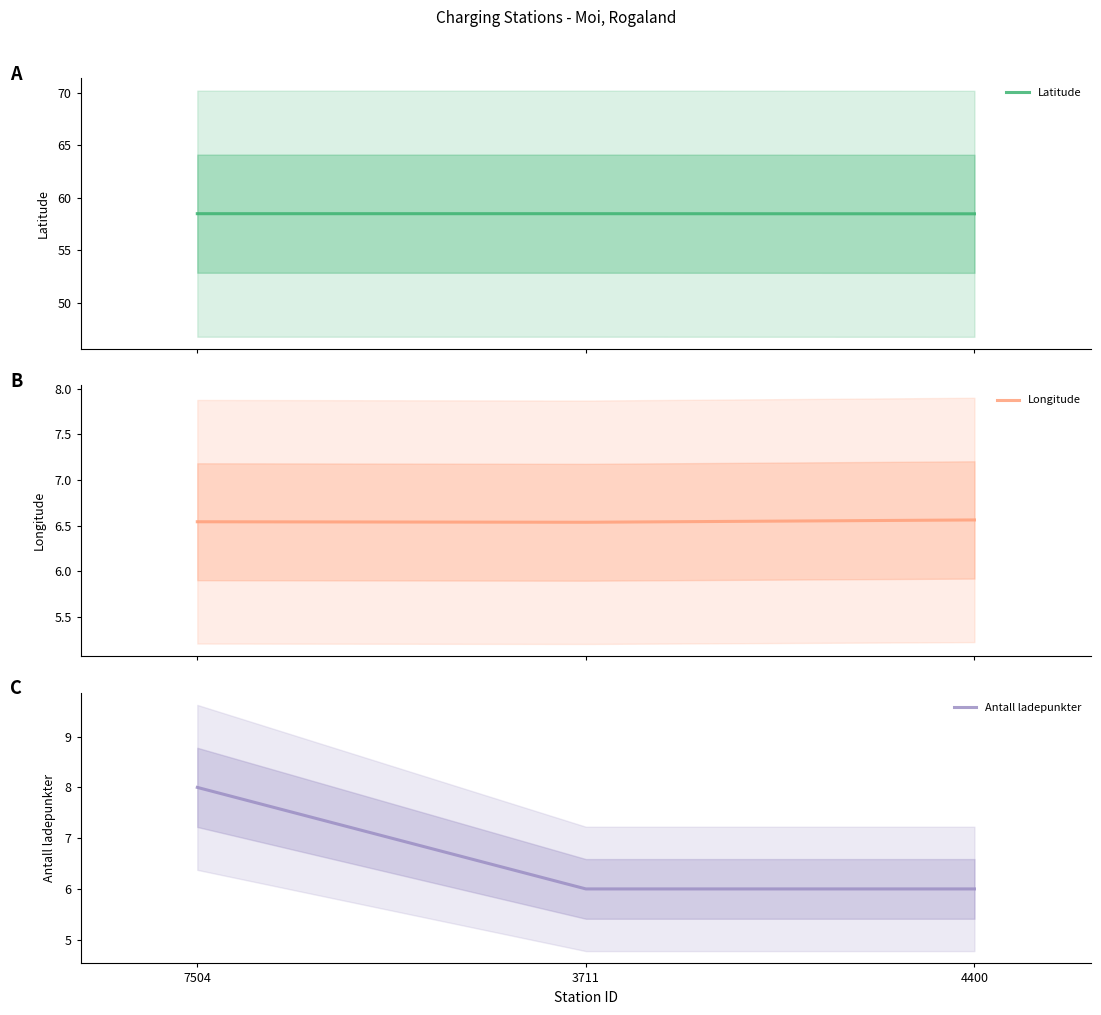

What is the greatest value displayed?

58.5